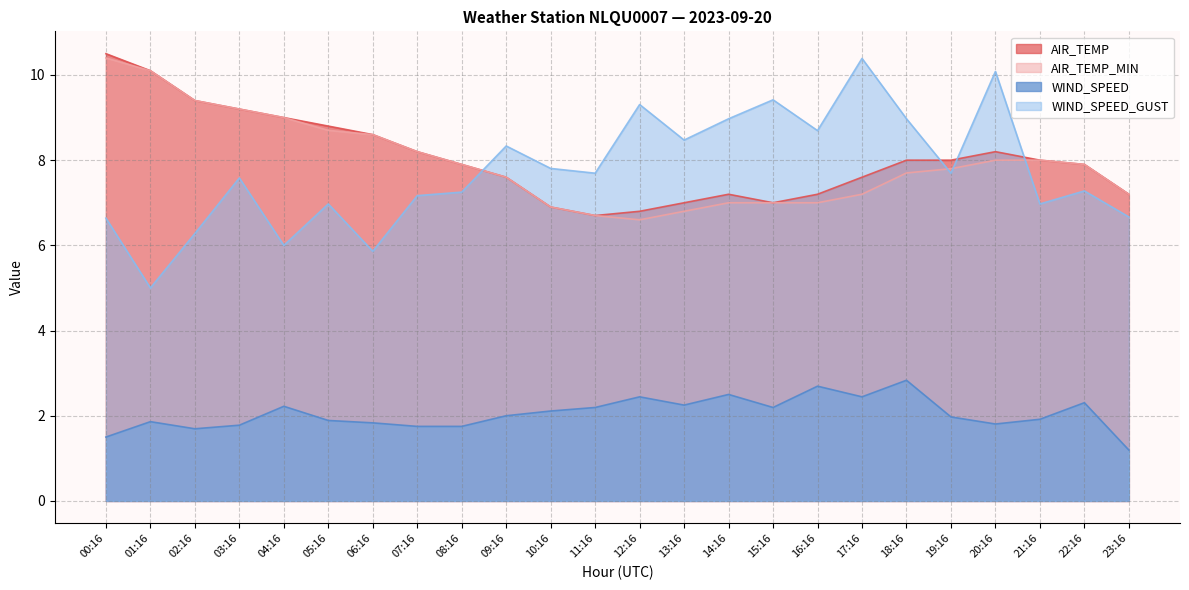

Which series has the largest total across all categories?

AIR_TEMP